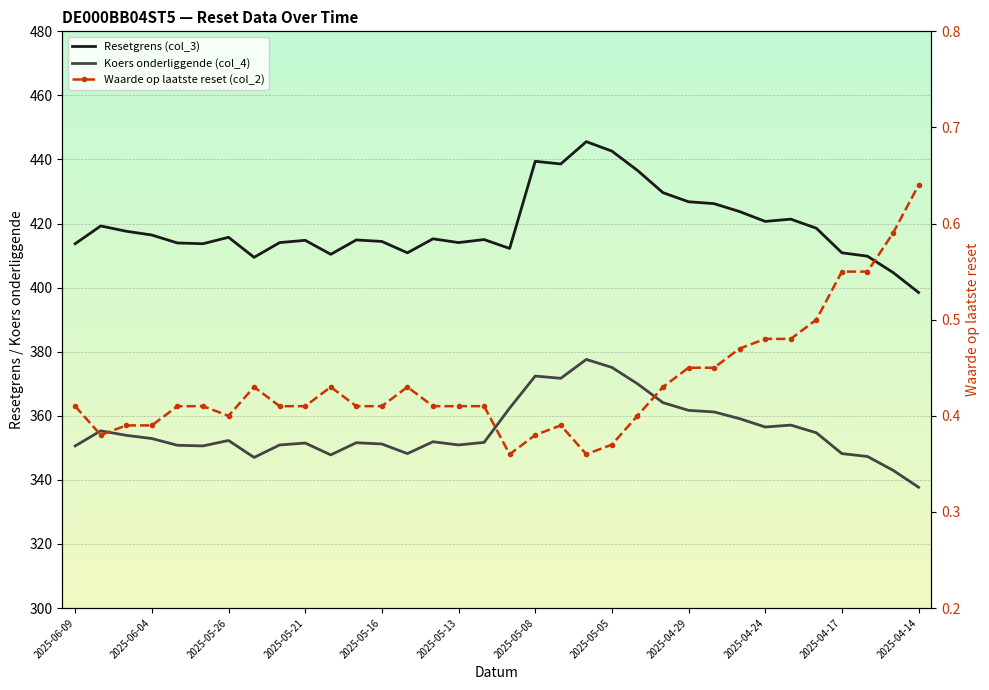

Is it true that Waarde op laatste reset (col_2) equals 0.5 at 2025-04-29?

True